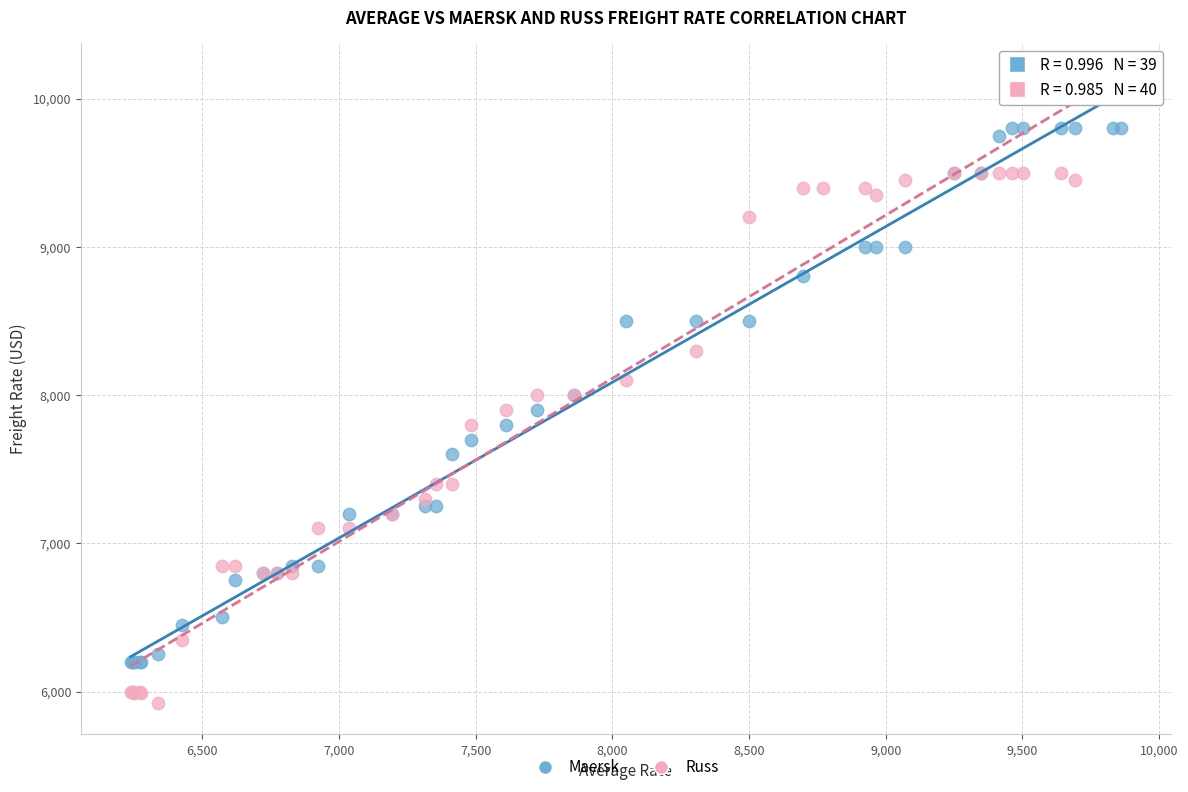

Which series contains the highest Y value?

Russ